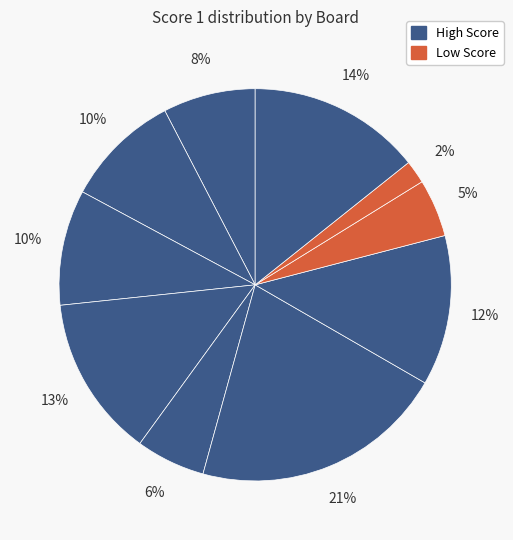

What is the smallest slice in the pie chart?

Board 9